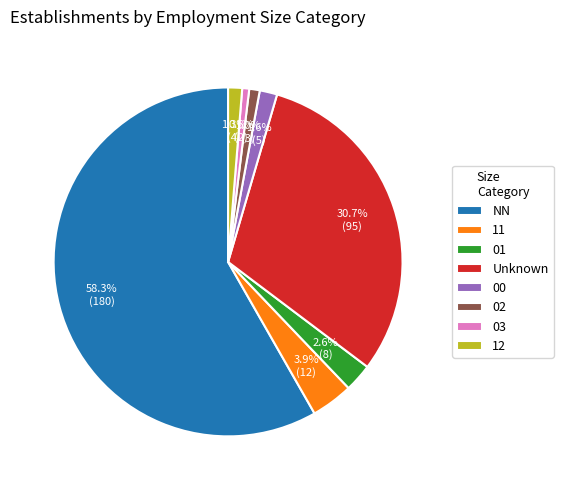

To the nearest percent, what is the difference between the 00 and NN slice percentages?

57%